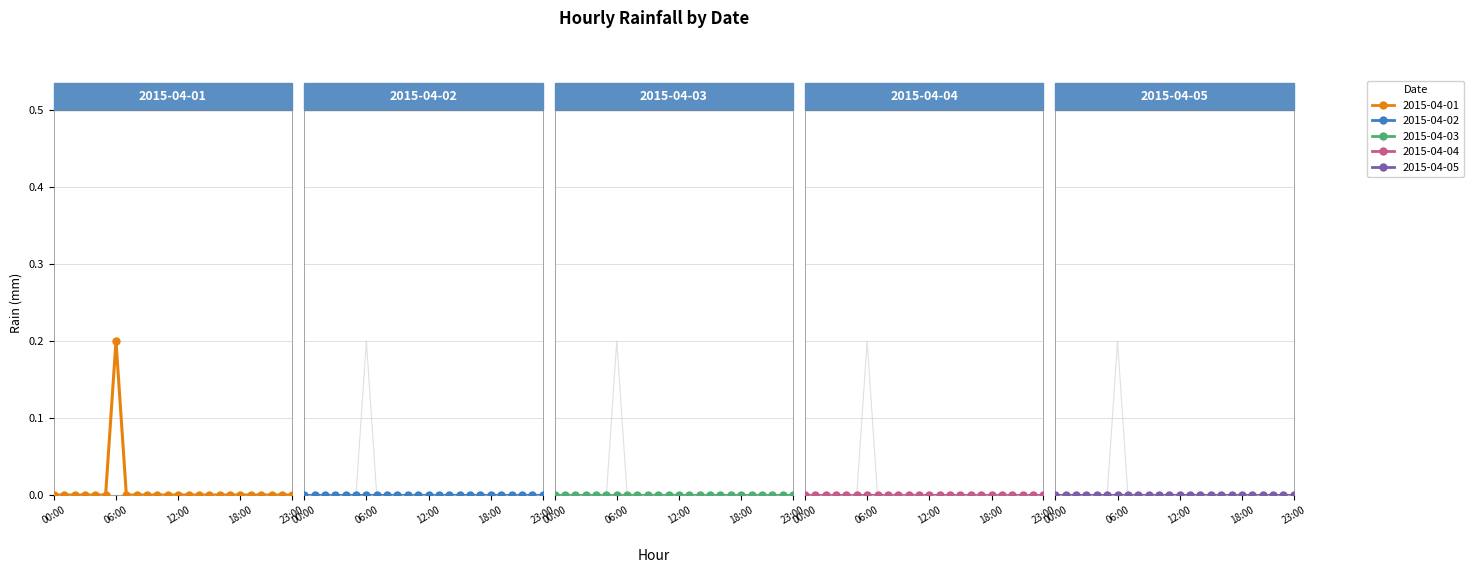

At which label is 2015-04-01 closest to 0?

00:00